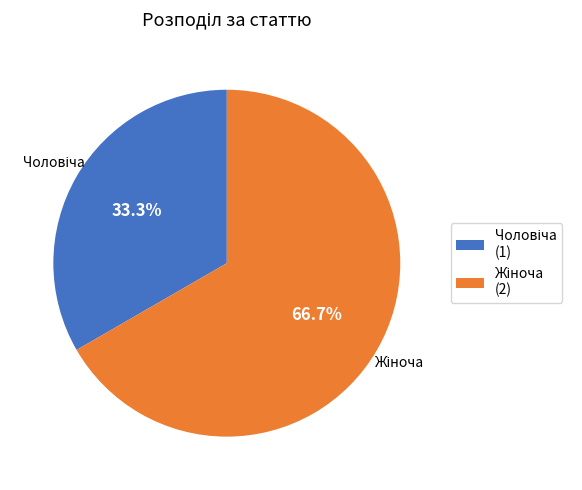

Does any single category account for the majority?

Yes